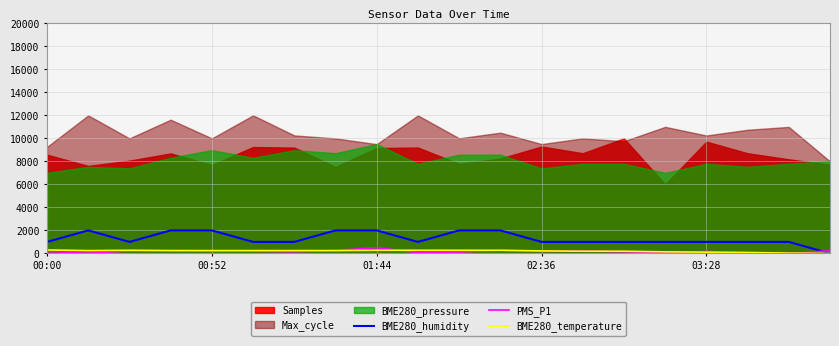

Is the value of PMS_P1 at 10 greater than the value of BME280_humidity at 00:00?

No